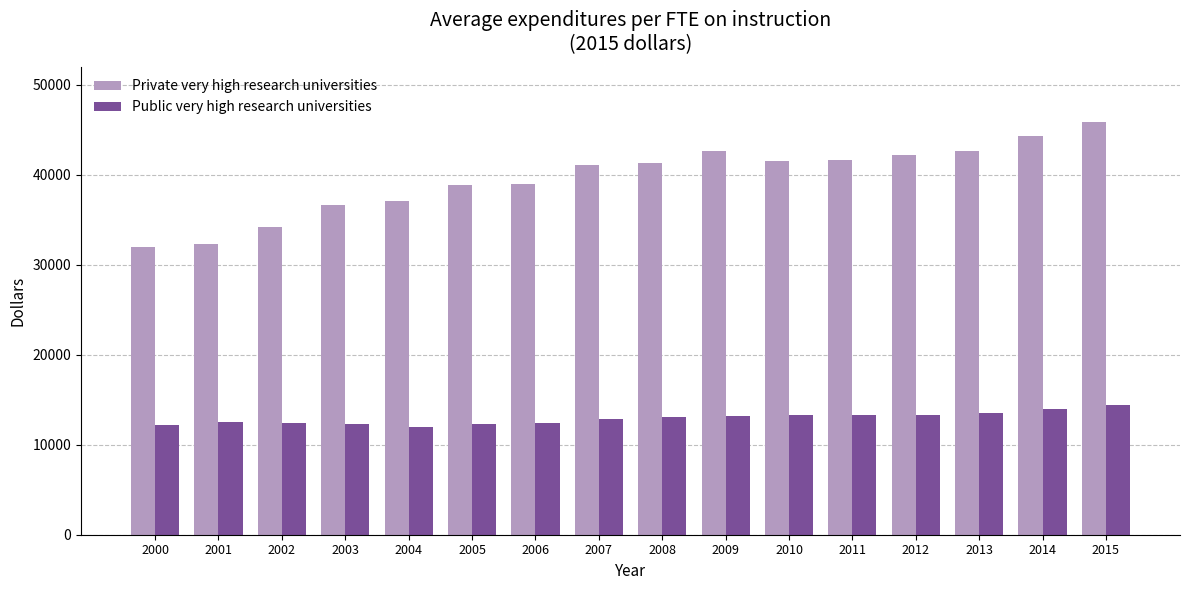

Is it true that Public very high research universities equals 16594 at 2002?

False